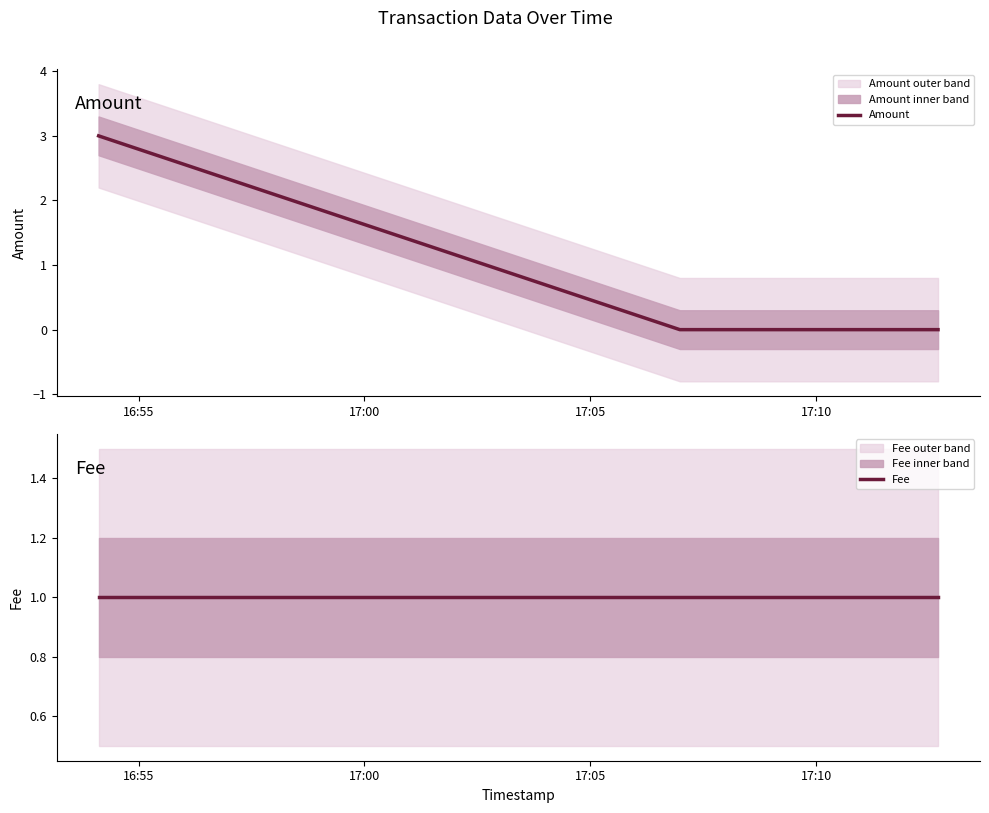

What position from the left is 16:55?

1